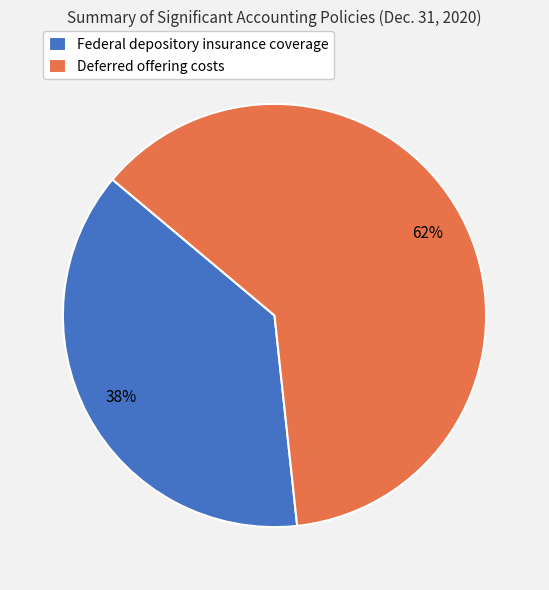

Which category has the biggest portion of the pie?

Deferred offering costs